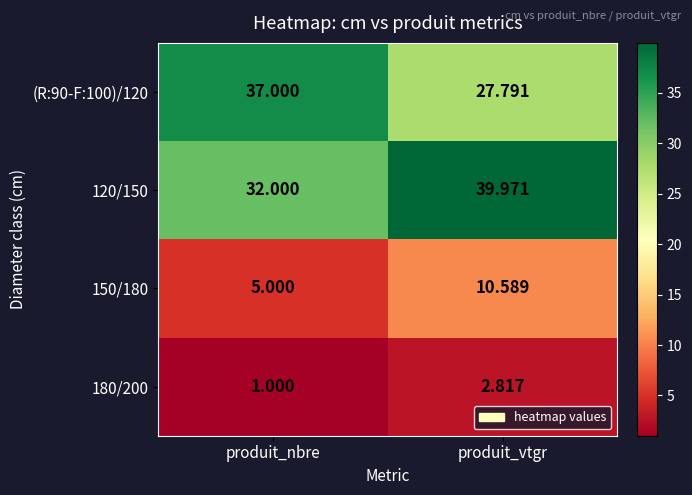

At which label does 180/200 first exceed 2?

produit_vtgr